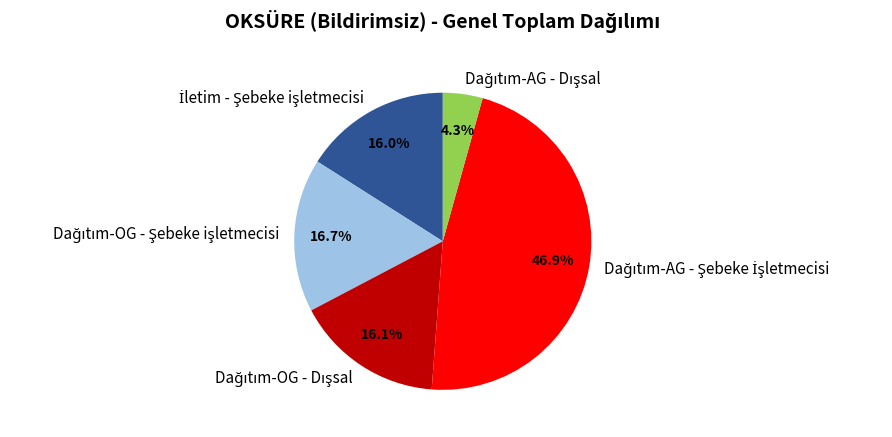

Does any single category account for the majority?

No